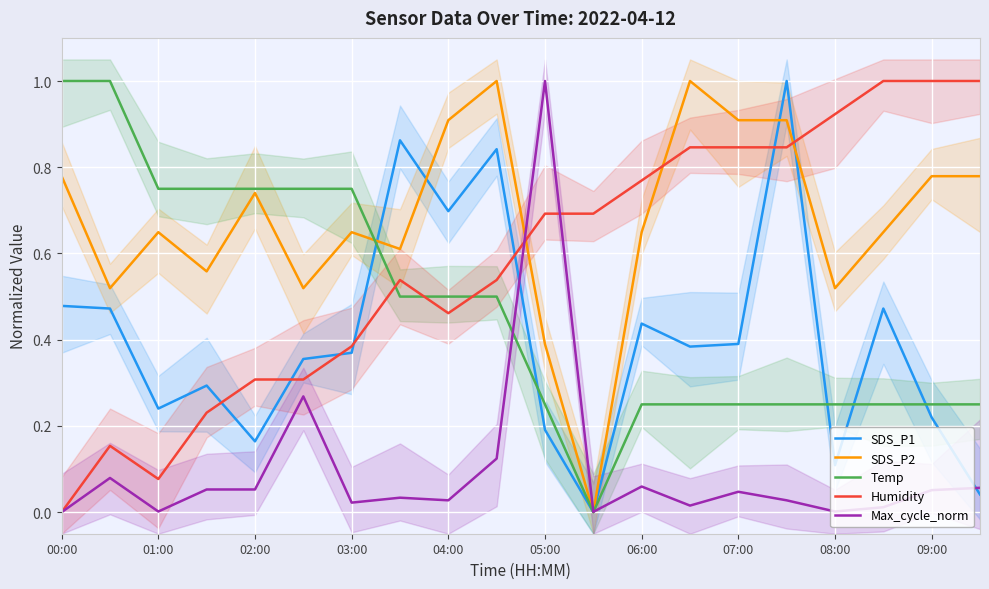

Reading right to left, list all the values displayed in this chart.

SDS_P1: 0.0	0.2	0.5	0.1	1.0	0.4	0.4	0.4	0.0	0.2	0.8	0.7	0.9	0.4	0.4	0.2	0.3	0.2	0.5	0.5
SDS_P2: 0.8	0.8	0.6	0.5	0.9	0.9	1.0	0.6	0.0	0.4	1.0	0.9	0.6	0.6	0.5	0.7	0.6	0.6	0.5	0.8
Temp: 0.2	0.2	0.2	0.2	0.2	0.2	0.2	0.2	0.0	0.2	0.5	0.5	0.5	0.8	0.8	0.8	0.8	0.8	1.0	1.0
Humidity: 1.0	1.0	1.0	0.9	0.8	0.8	0.8	0.8	0.7	0.7	0.5	0.5	0.5	0.4	0.3	0.3	0.2	0.1	0.2	0.0
Max_cycle_norm: 0.1	0.1	0.0	0.0	0.0	0.0	0.0	0.1	0.0	1.0	0.1	0.0	0.0	0.0	0.3	0.1	0.1	0.0	0.1	0.0